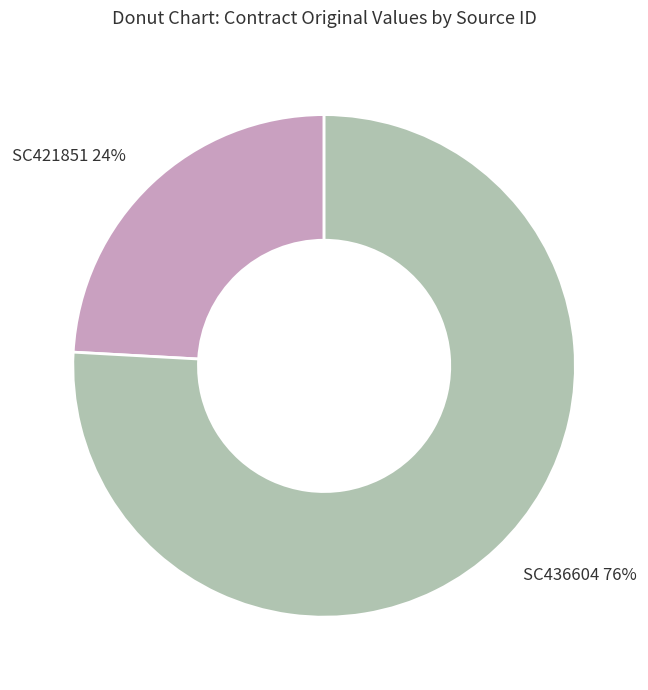

How many slices are in this pie chart?

2